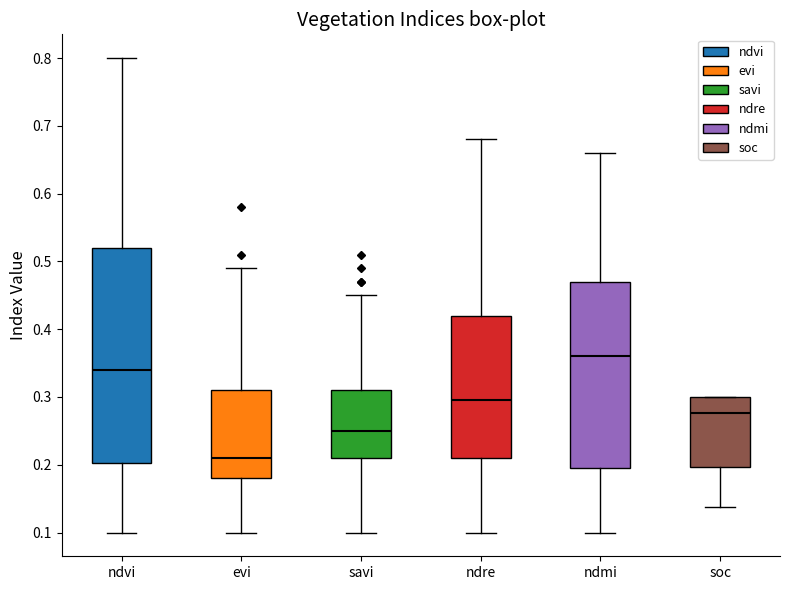

Reading left to right, transcribe this box plot: for each box, give where its median line is, the range the box spans, and where its two whiskers end, as read against the y-axis. The values are not printed on the chart, so give them approximately, as read against the axis.

ndvi: median 0.34, box 0.20 to 0.52, whiskers 0.10 to 0.80
evi: median 0.21, box 0.18 to 0.31, whiskers 0.10 to 0.49
savi: median 0.25, box 0.21 to 0.31, whiskers 0.10 to 0.45
ndre: median 0.30, box 0.21 to 0.42, whiskers 0.10 to 0.68
ndmi: median 0.36, box 0.20 to 0.47, whiskers 0.10 to 0.66
soc: median 0.28, box 0.20 to 0.30, whiskers 0.14 to 0.30